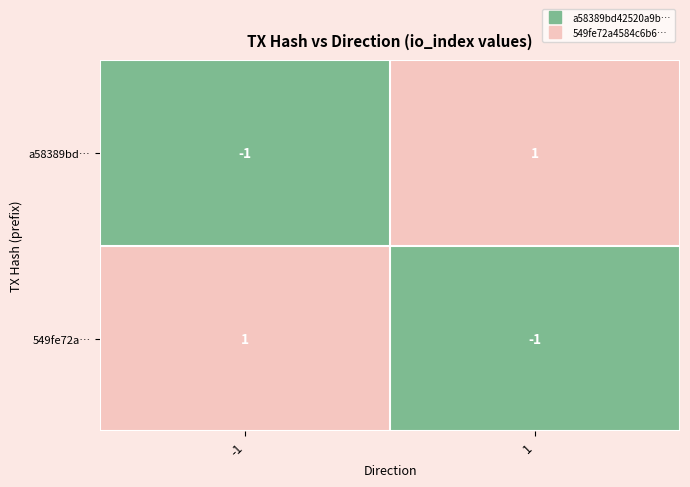

At 1, list the series in order from smallest to largest.

549fe72a…, a58389bd…